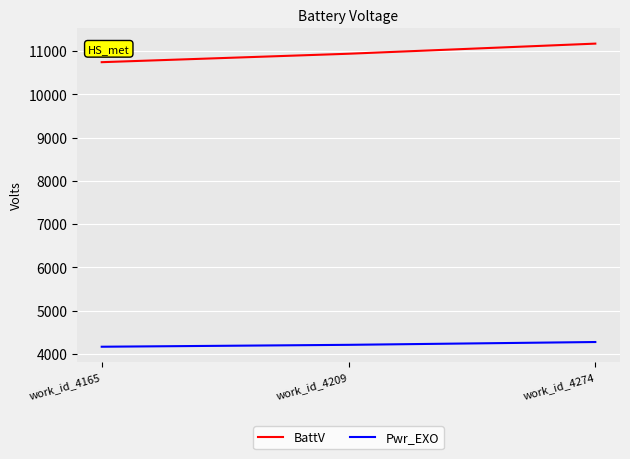

Which series has the largest total across all categories?

BattV